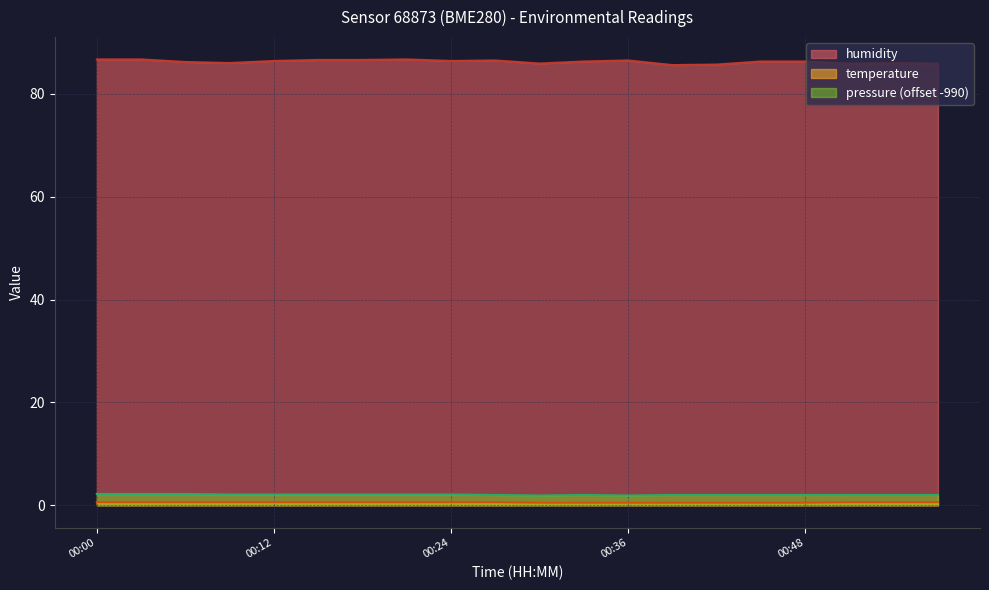

Where does the pressure series first go above 2?

00:00